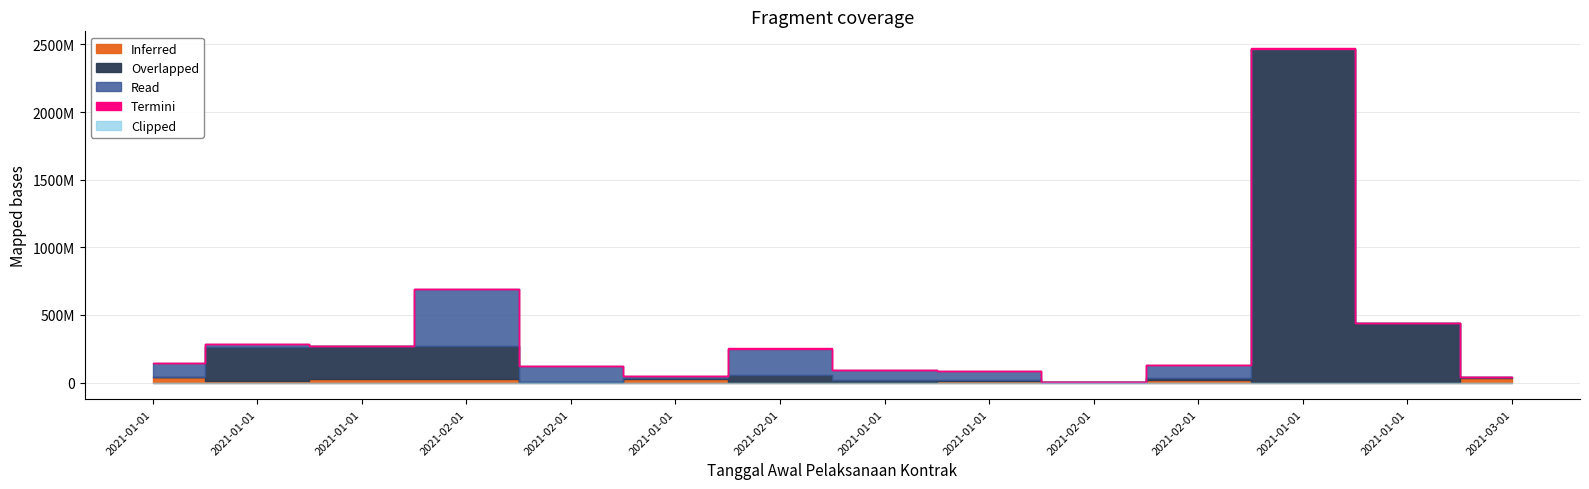

At which label does Read first exceed 67708900?

2021-01-01